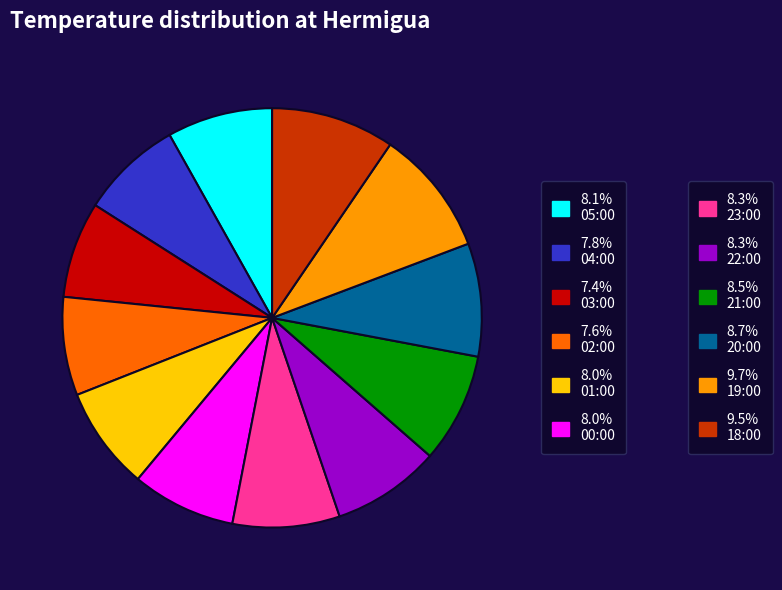

Is there any slice that represents more than half of the pie?

No